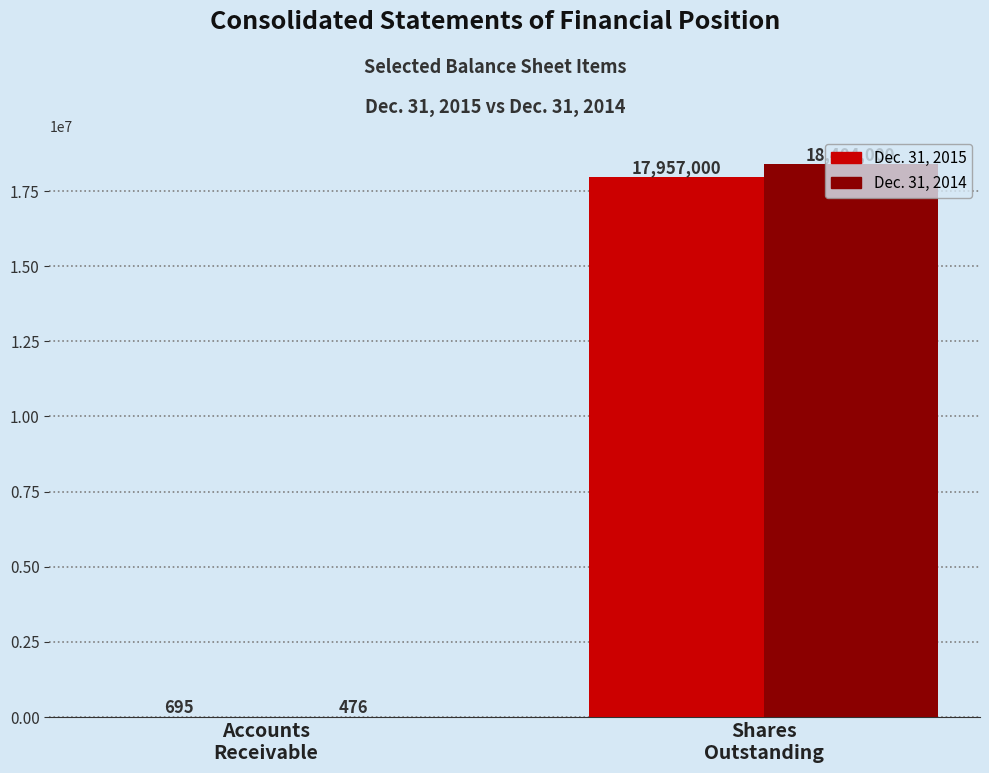

Which series has the largest total across all categories?

Dec. 31, 2014